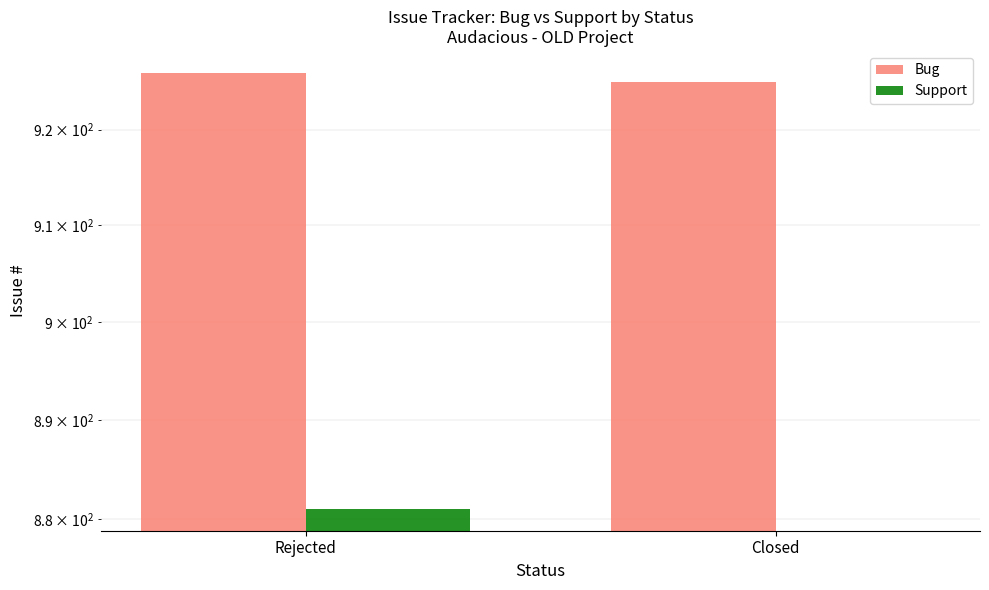

Which series has the largest total across all categories?

Bug